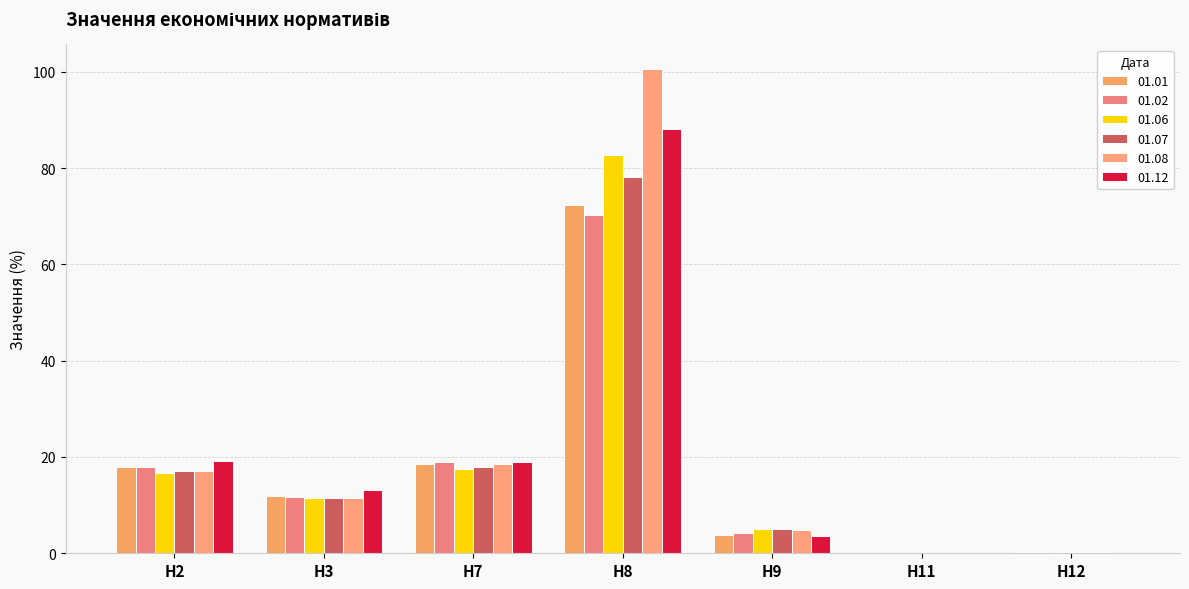

Are the bars grouped side by side (vs. stacked)?

Yes